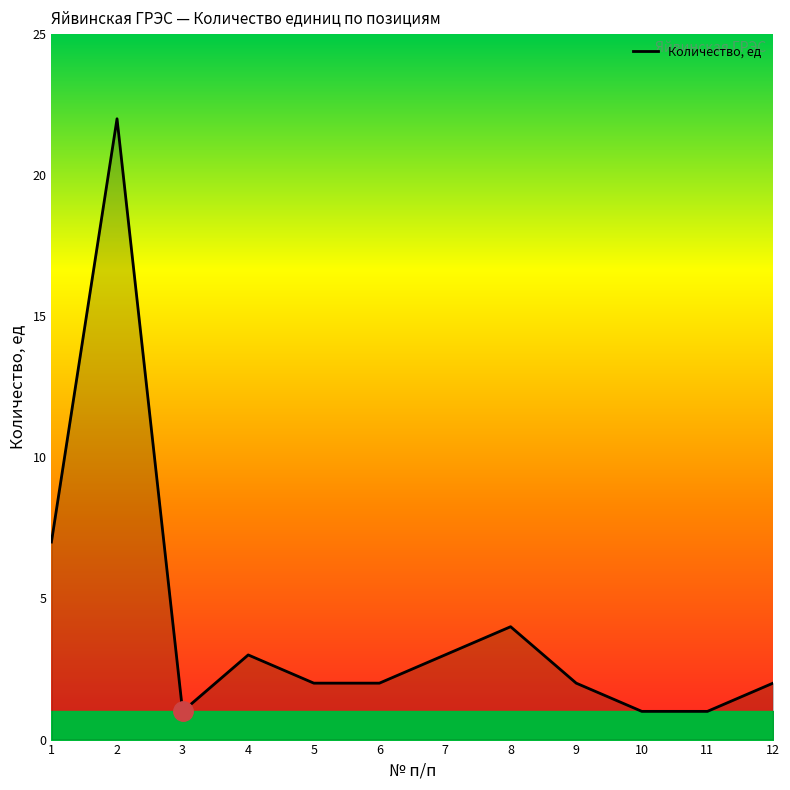

Reading left to right, extract all data points from this chart.

7	22	1	3	2	2	3	4	2	1	1	2